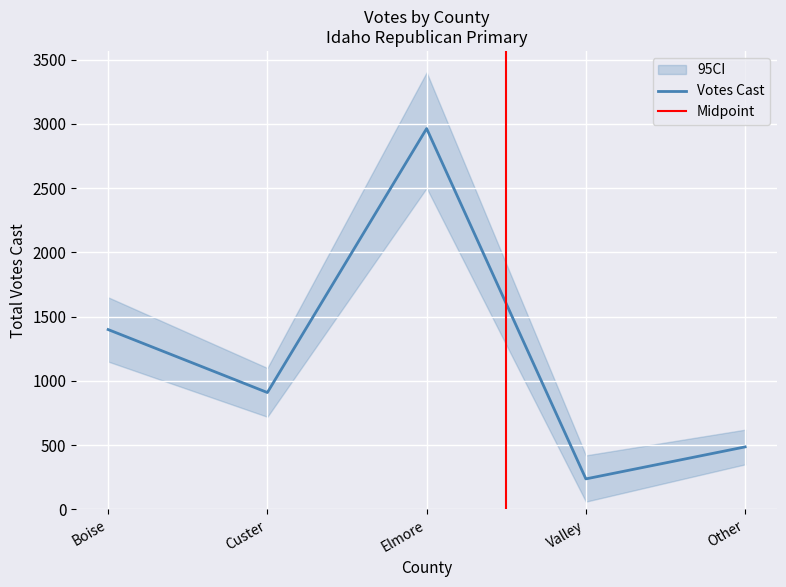

Where does the data first go above 909?

Boise